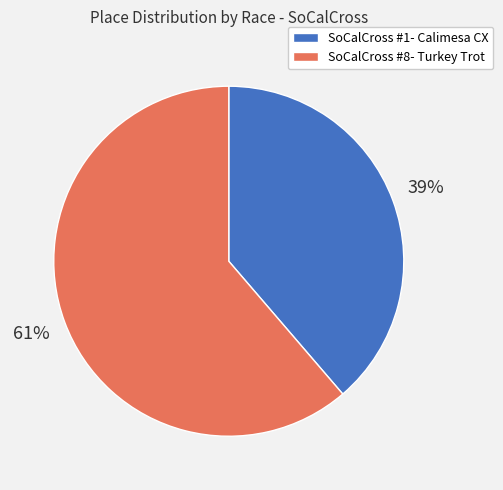

Approximately how many times larger is the value at SoCalCross #8- Turkey Trot compared to SoCalCross #1- Calimesa CX?

1.6